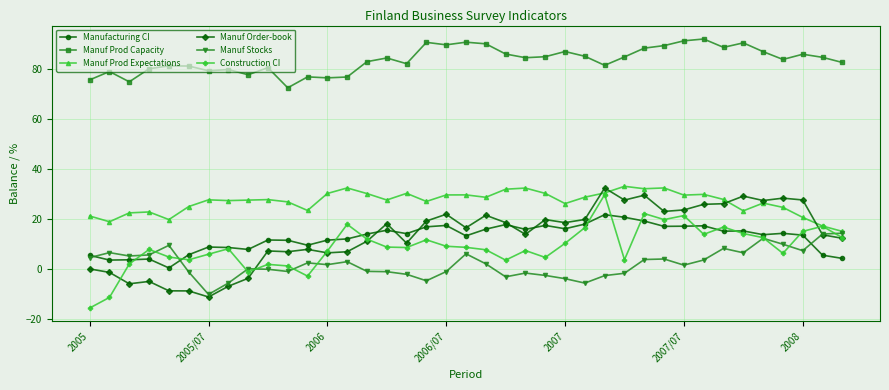

Which series has the largest total across all categories?

Manuf Prod Capacity